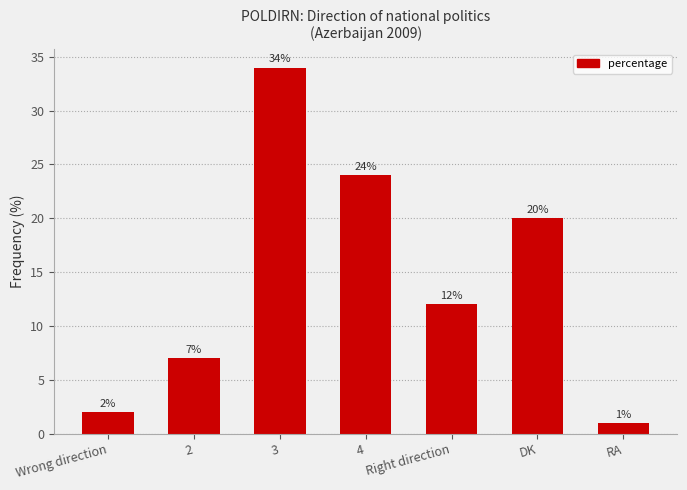

Count the number of categories in the chart.

7